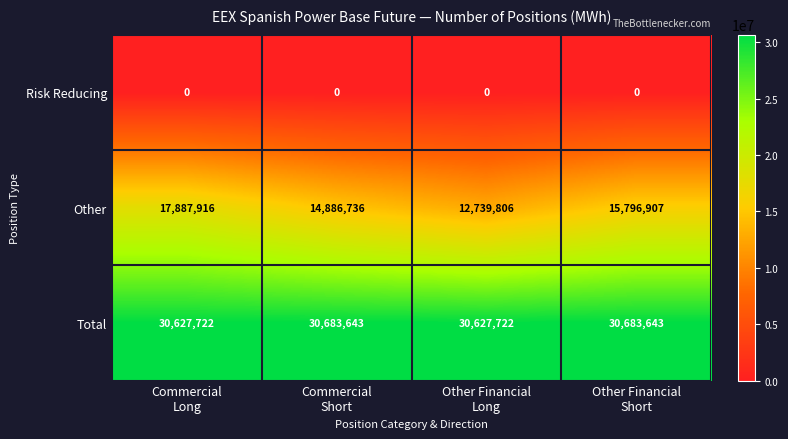

List the series in order of their peak value, highest first.

Total, Other, Risk Reducing